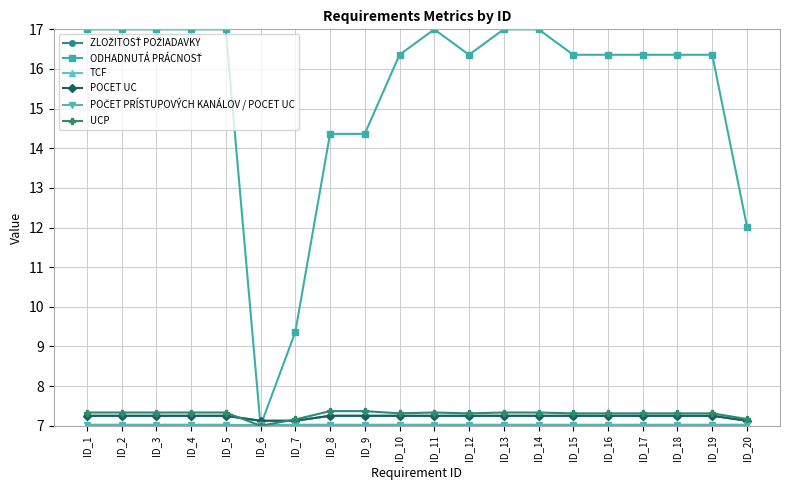

How many interior local valleys does the UCP series have?

3